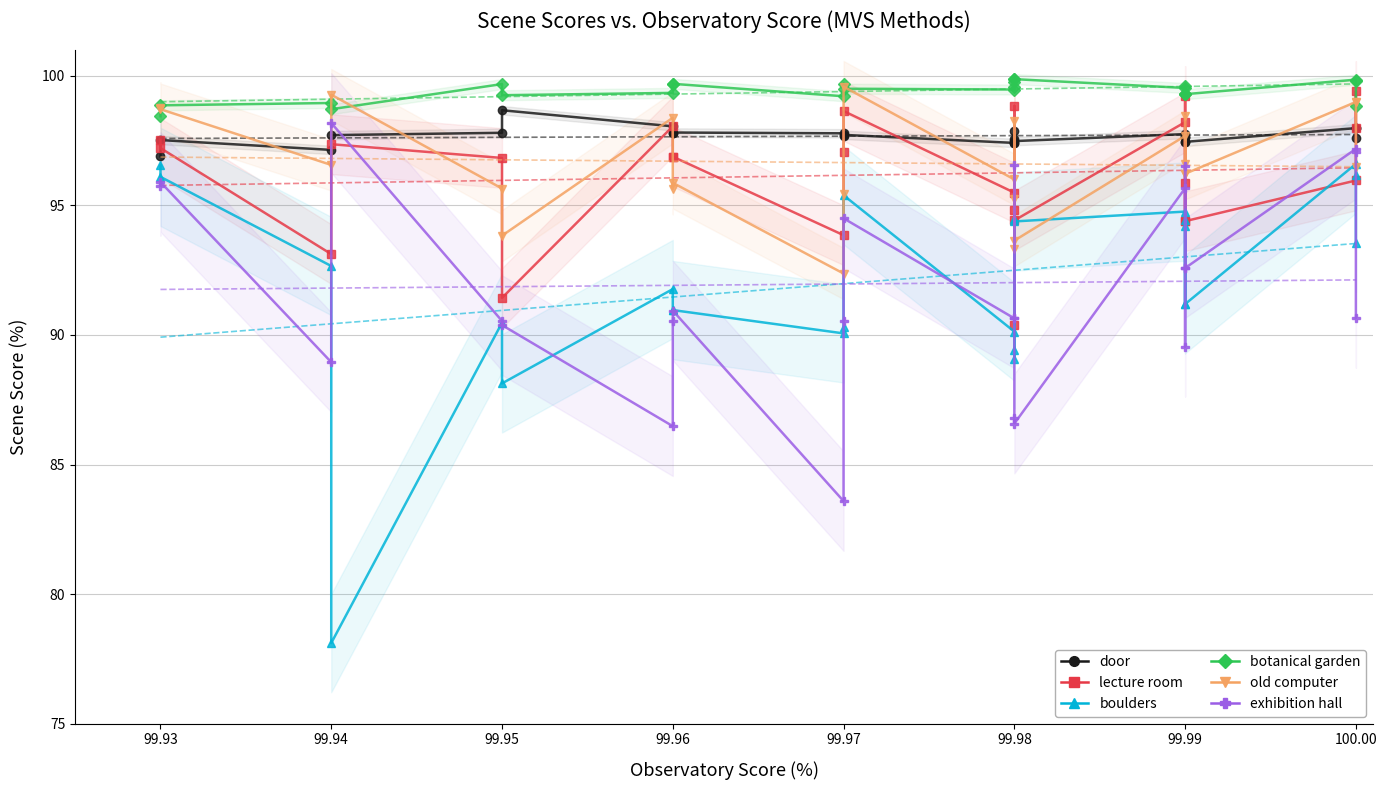

How many data points in boulders are above 91?

15